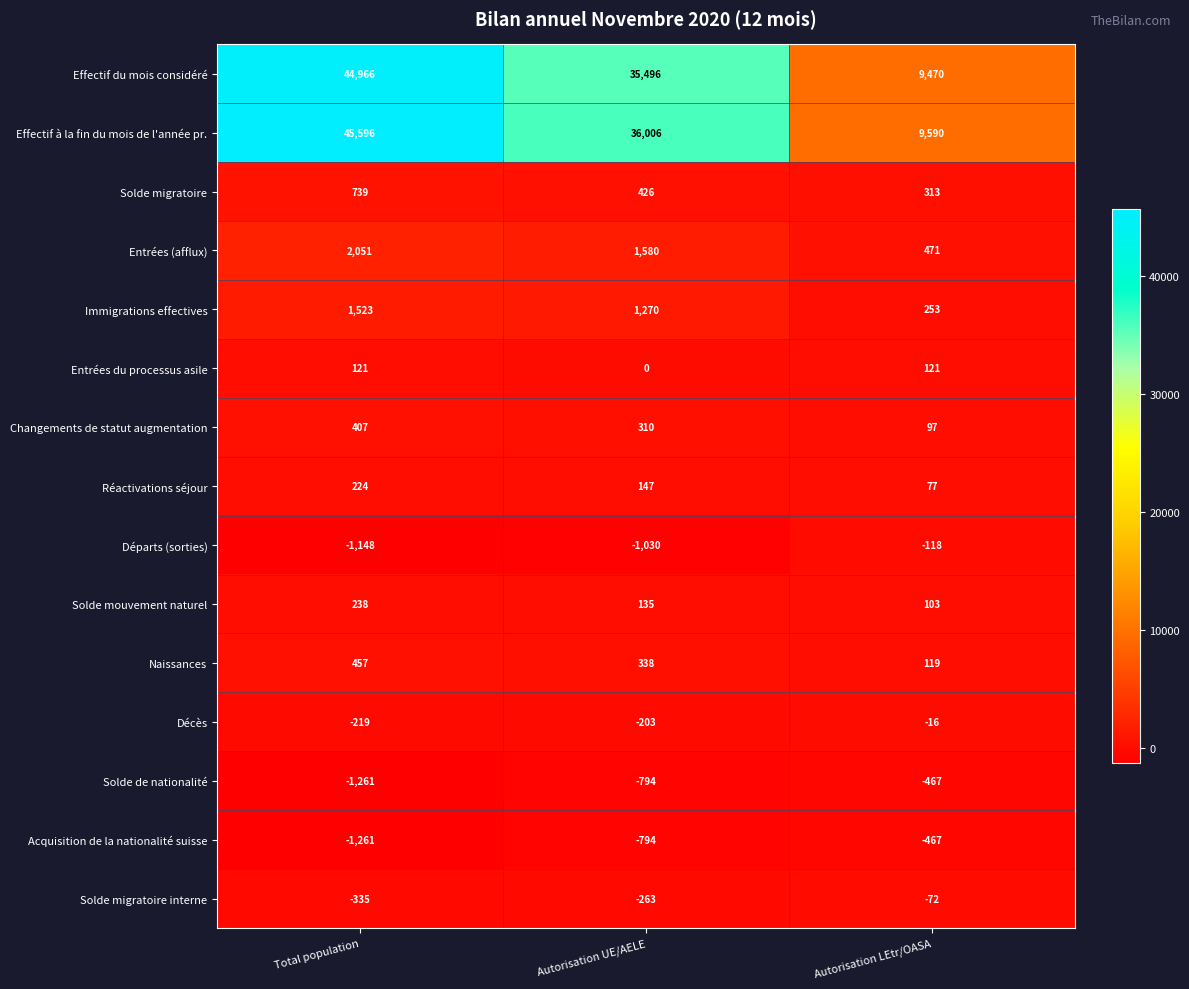

True or false: Solde migratoire has a value of 313 at Autorisation LEtr/OASA.

True